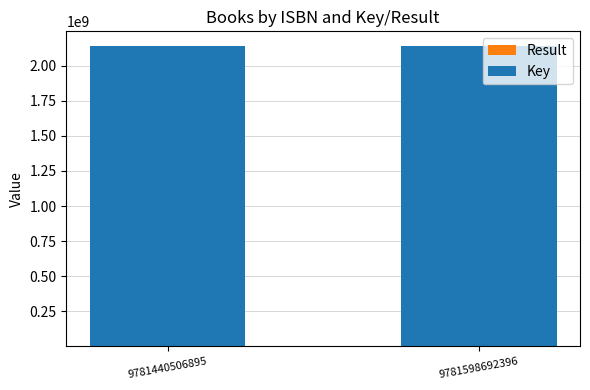

Rank the series by their maximum value, from lowest to highest.

Result, Key